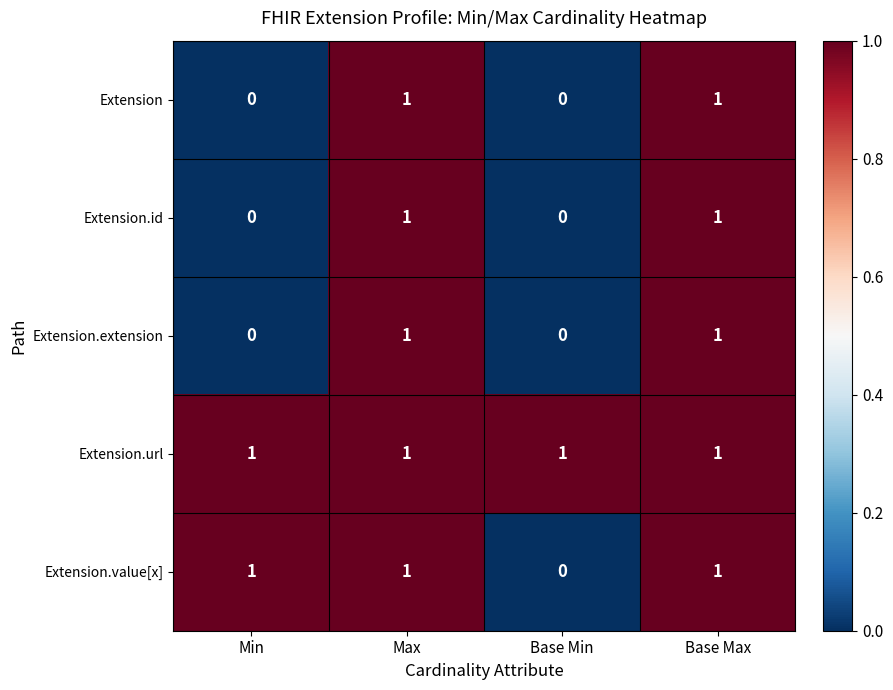

At how many categories does at least one series exceed 0?

4